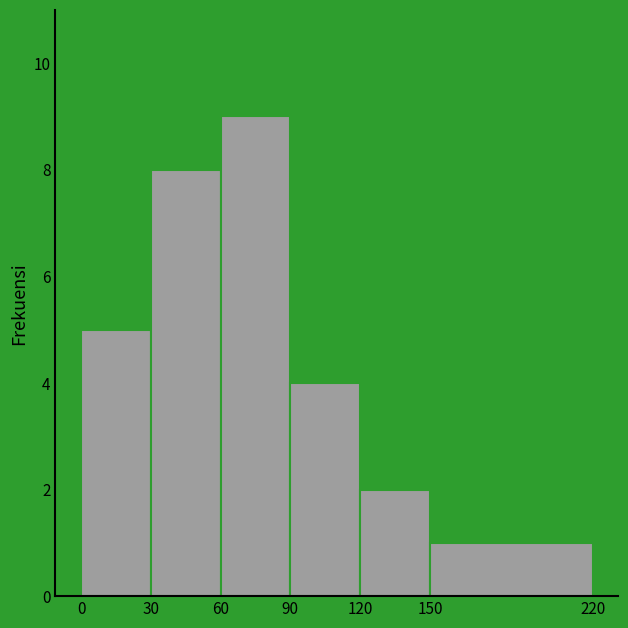

Reading left to right, transcribe this chart: for each bar, give the range it covers on the x-axis and its height. The values are not printed on the chart, so give them approximately, as read against the axis.

0 to 30: 5
30 to 60: 8
60 to 90: 9
90 to 120: 4
120 to 150: 2
150 to 220: 1